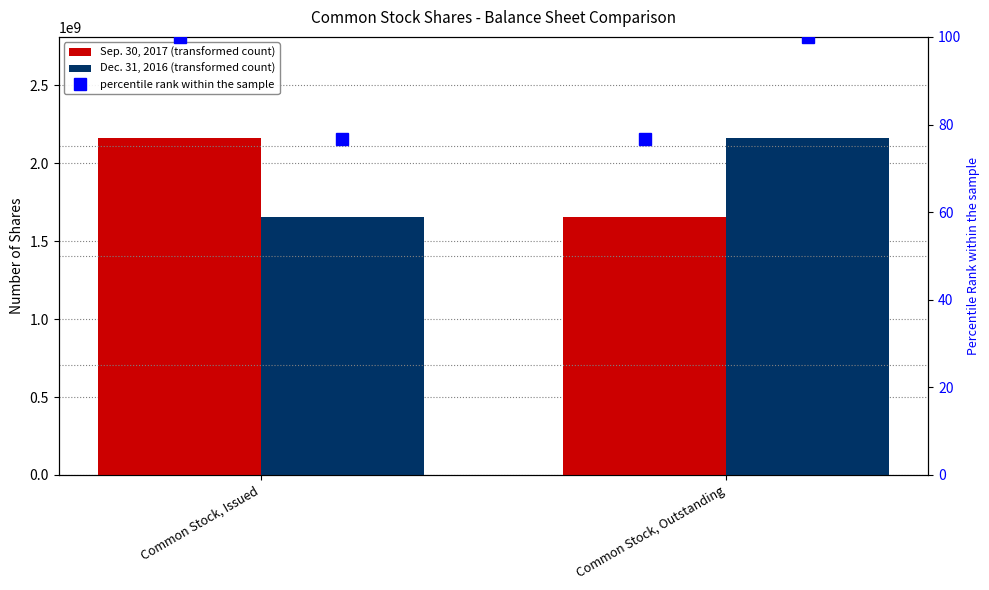

Rank the categories by Dec. 31, 2016 value from highest to lowest.

Common Stock, Outstanding, Common Stock, Issued